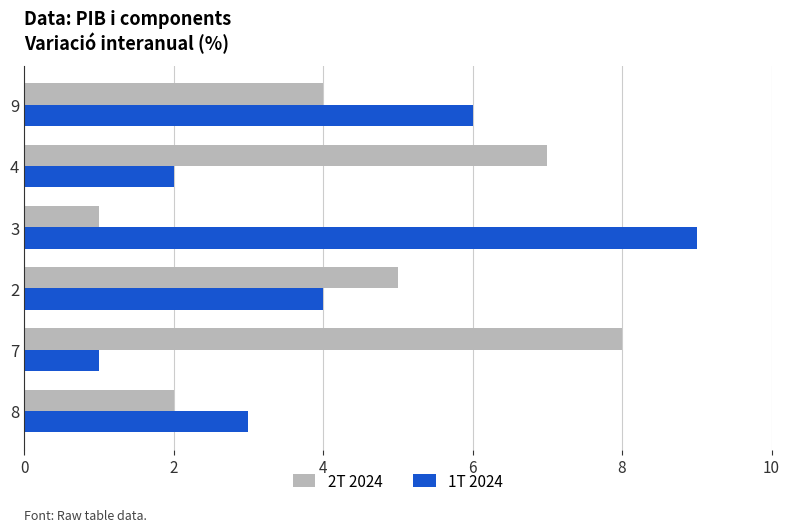

Is the value of 2T 2024 at 8 greater than the value of 1T 2024 at 8?

No